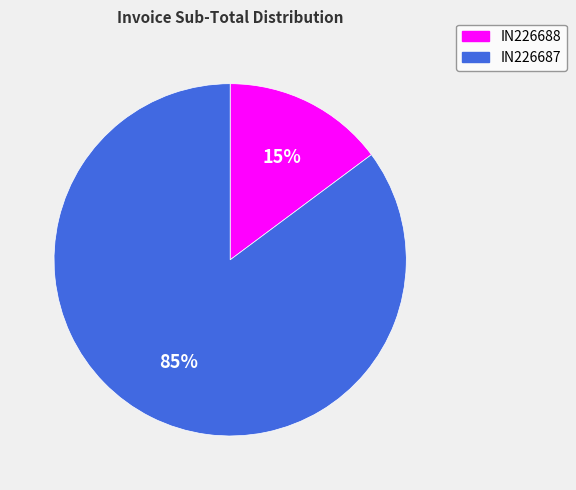

Between IN226687 and IN226688, which is larger?

IN226687